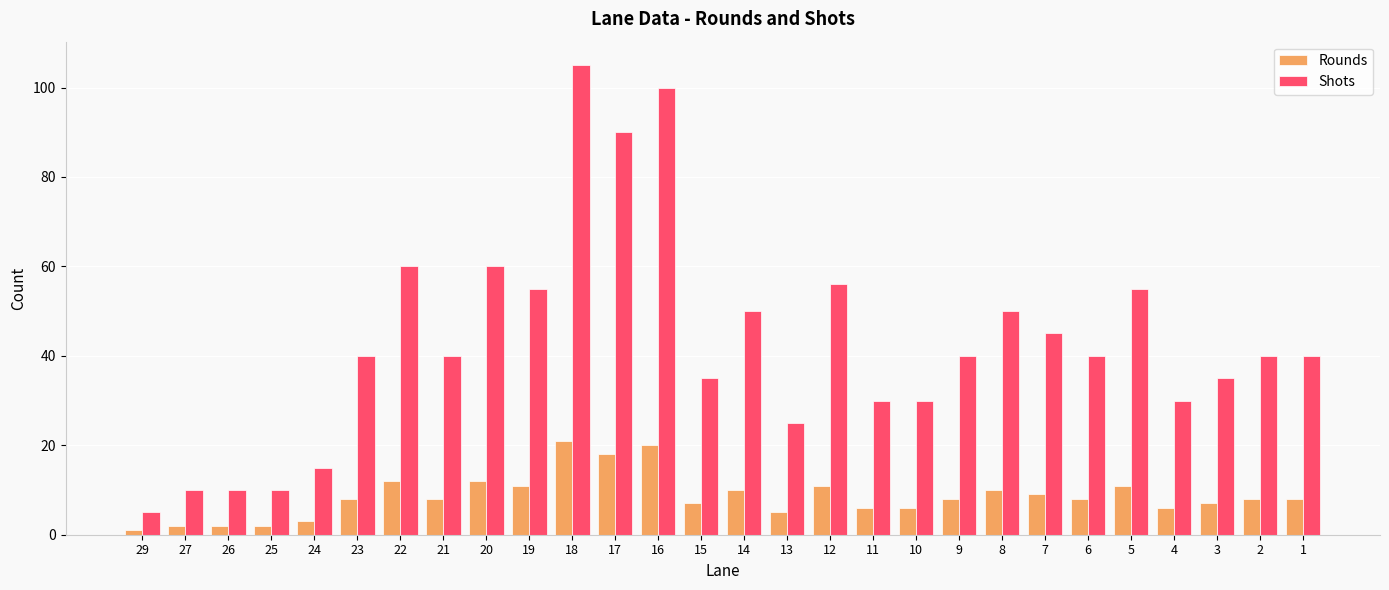

Reading left to right, transcribe all the data shown in this chart.

Rounds: 29=1	27=2	26=2	25=2	24=3	23=8	22=12	21=8	20=12	19=11	18=21	17=18	16=20	15=7	14=10	13=5	12=11	11=6	10=6	9=8	8=10	7=9	6=8	5=11	4=6	3=7	2=8	1=8
Shots: 29=5	27=10	26=10	25=10	24=15	23=40	22=60	21=40	20=60	19=55	18=105	17=90	16=100	15=35	14=50	13=25	12=56	11=30	10=30	9=40	8=50	7=45	6=40	5=55	4=30	3=35	2=40	1=40